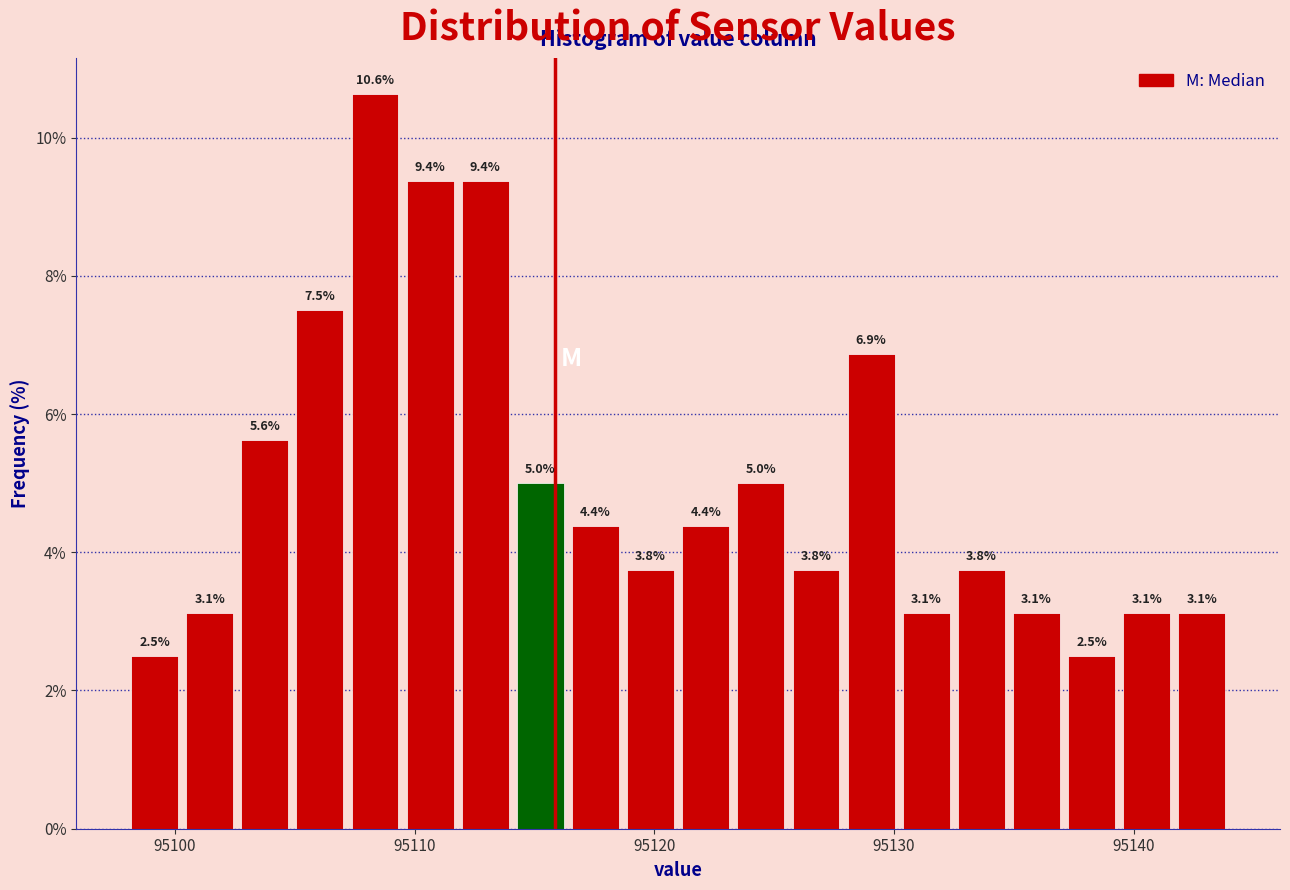

Read against the x-axis, roughly where is the centre of the tallest bar?

95108